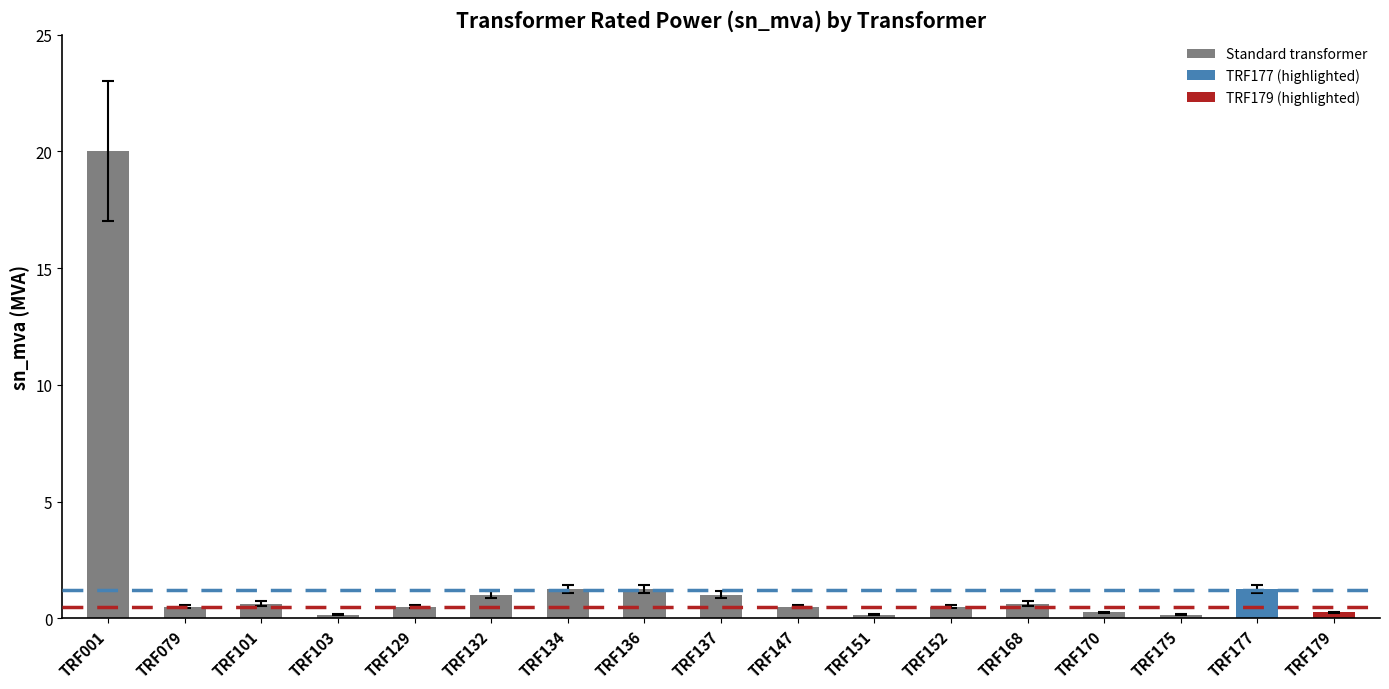

How many data points does each series have?

17